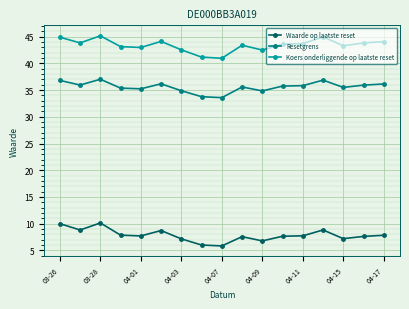

True or false: Koers onderliggende op laatste reset and Resetgrens intersect in this chart.

False